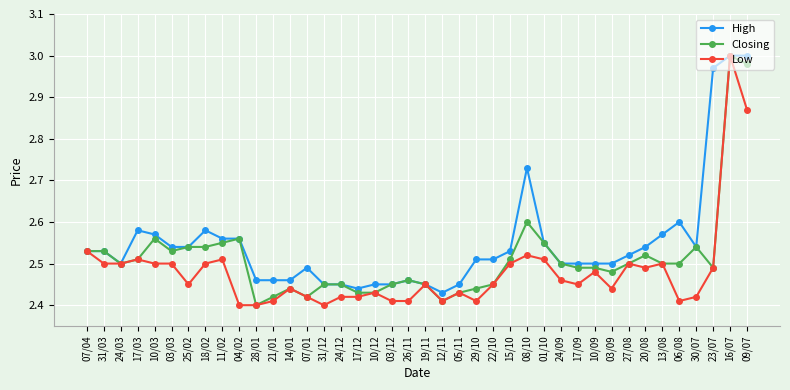

Where is the first local minimum for Closing?

24/03